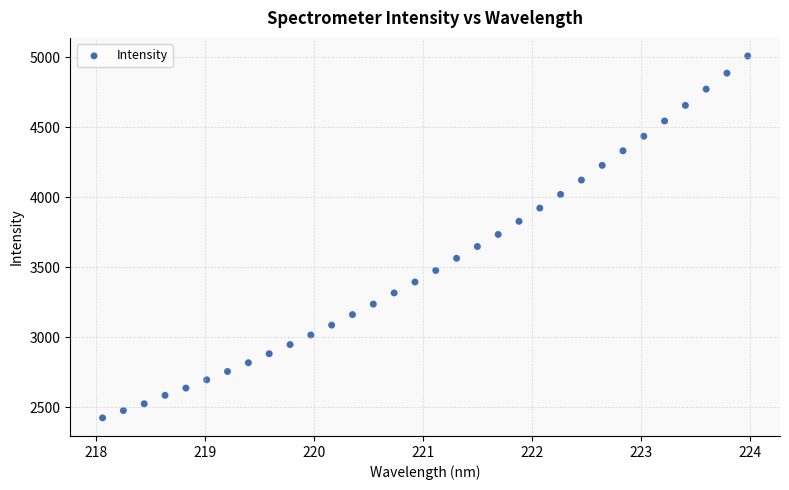

What is the range of X values (max minus min)?

5.9